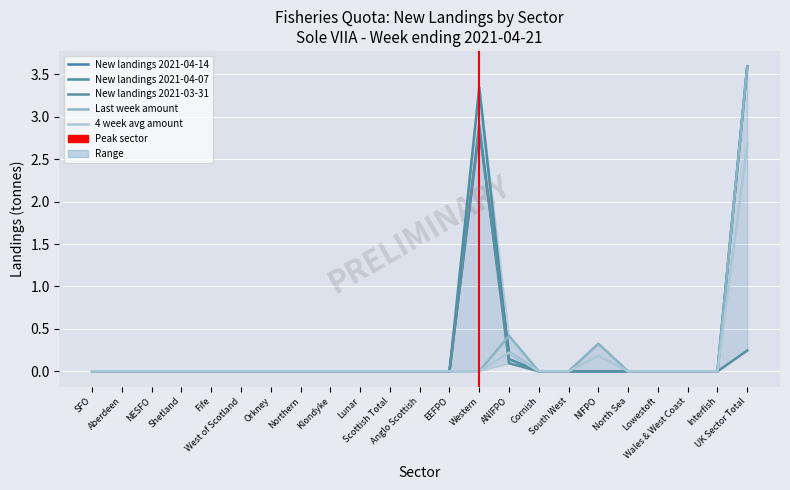

Is the value of New landings 2021-03-31 at UK Sector Total greater than the value of Last week amount at Northern?

Yes